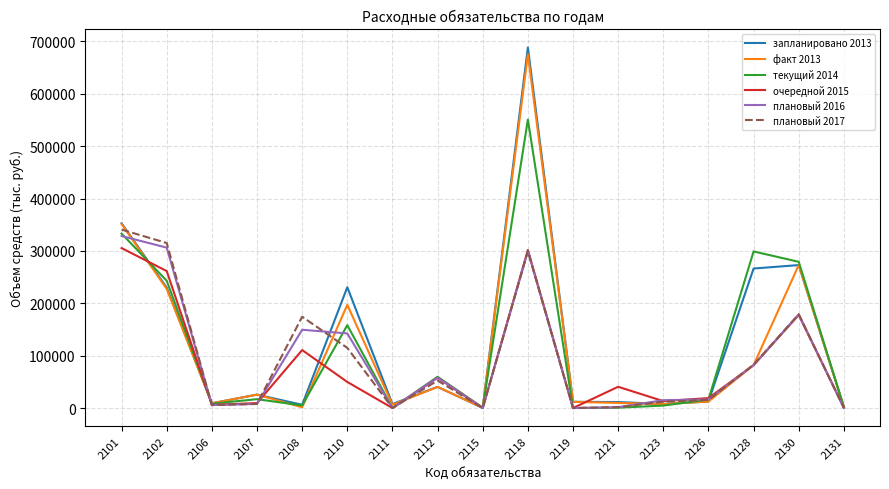

What is the highest value of the запланировано 2013 series?

688596.2